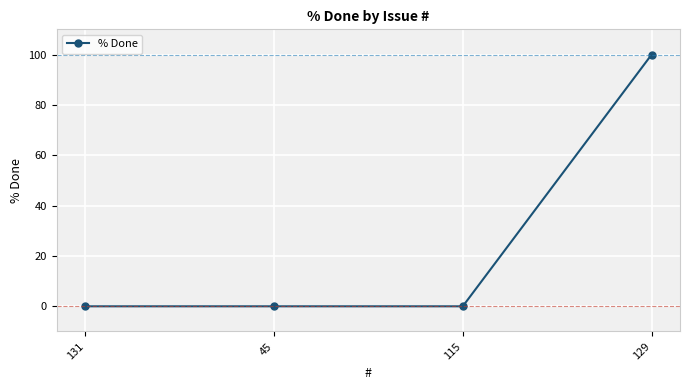

What is the label of the 3rd point from the left?

115